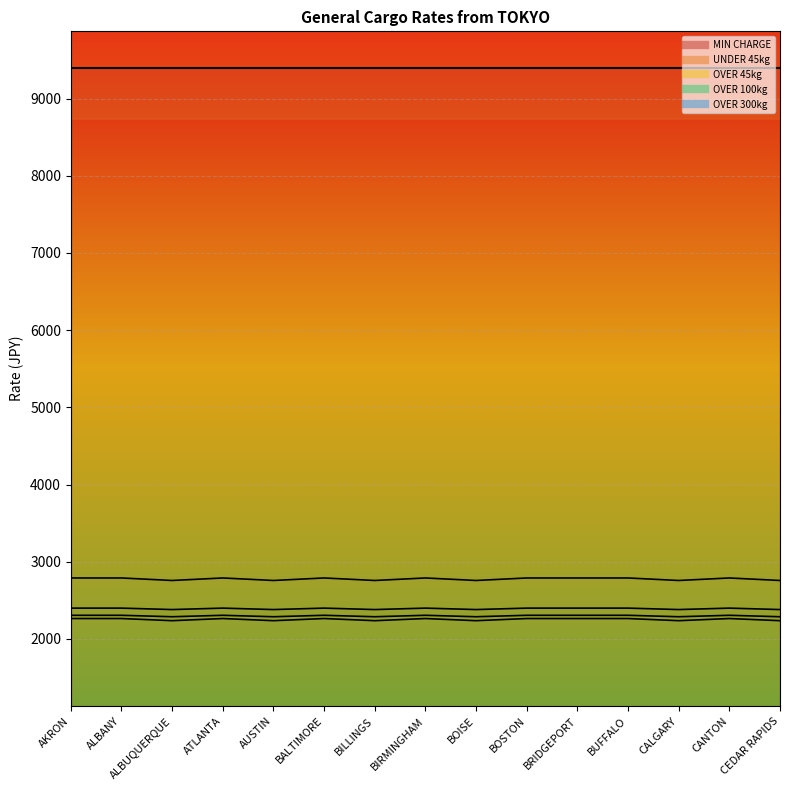

How many values in the OVER 300kg series exceed 2264?

9